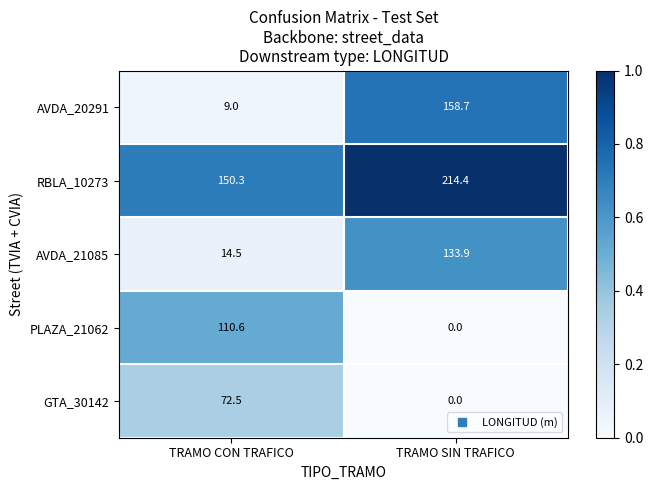

At which label does PLAZA_21062 first exceed 110?

TRAMO CON TRAFICO